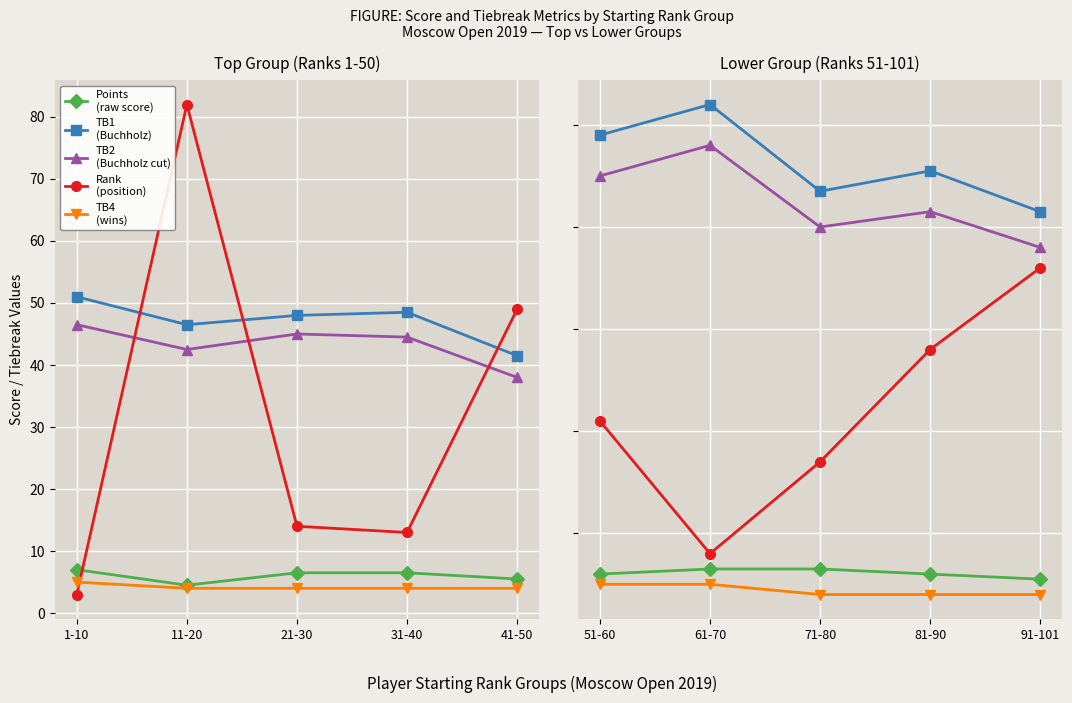

How many interior local valleys does the Rank
(position) series have?

1